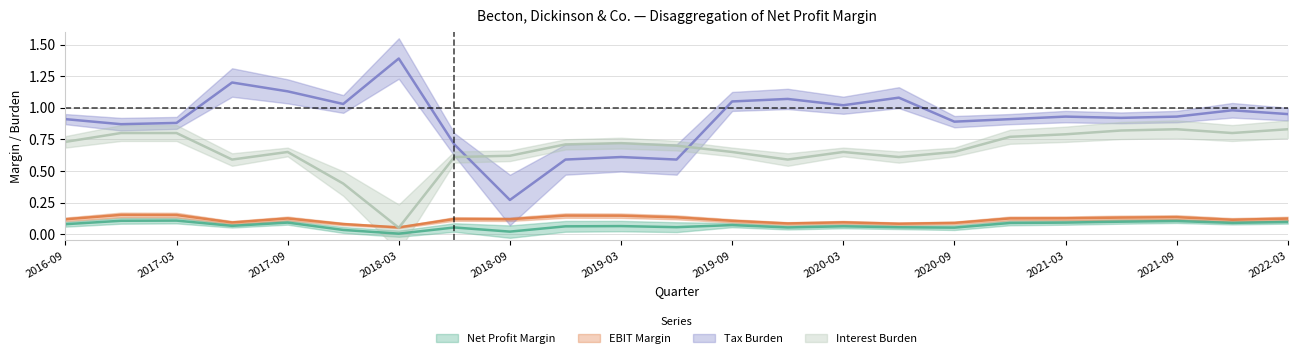

What is the difference between the second highest and second lowest values in the Net Profit Margin series?

0.1